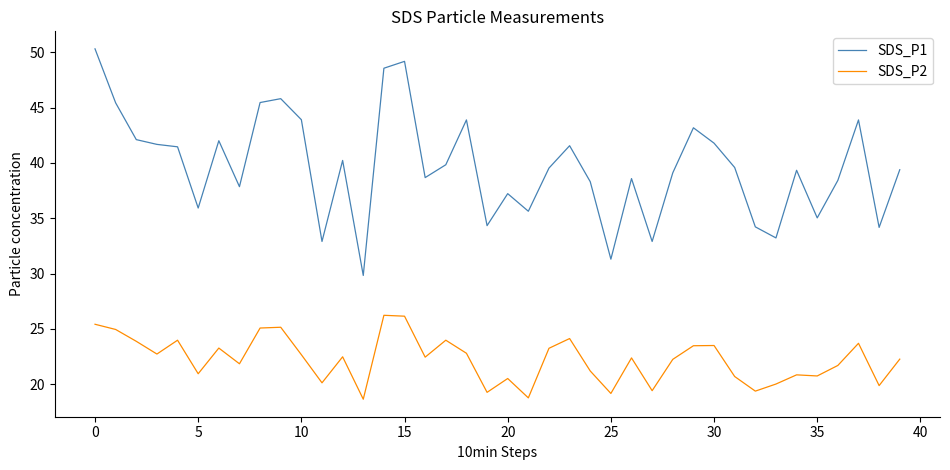

Rank the series by their maximum value, from lowest to highest.

SDS_P2, SDS_P1